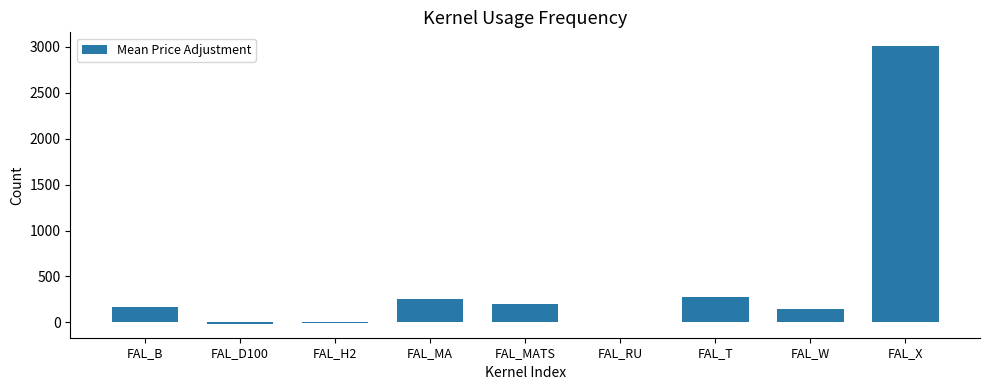

What is the sum of all values?

4030.0